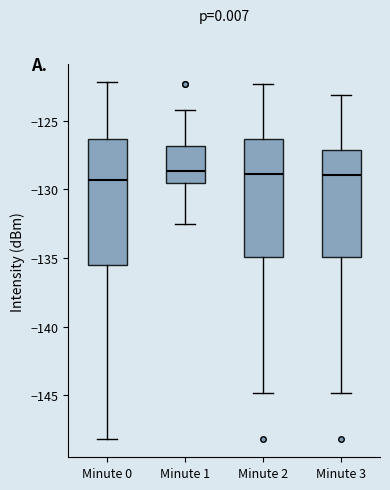

Where does the lower whisker of the box for Minute 0 end on the y-axis? The values are not printed on the chart, so give them approximately, as read against the axis.

-148.0